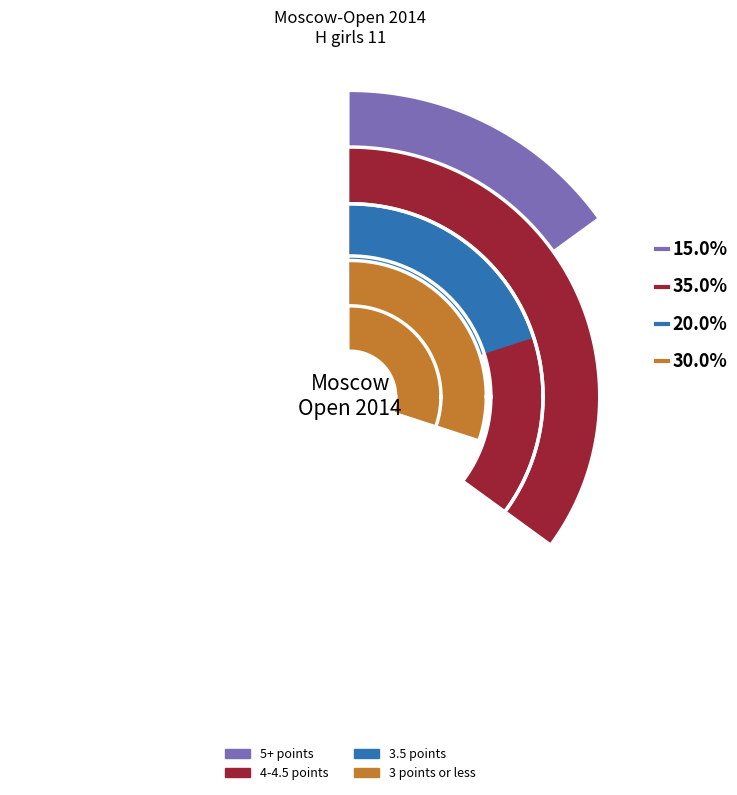

Is there a majority slice in this chart?

No